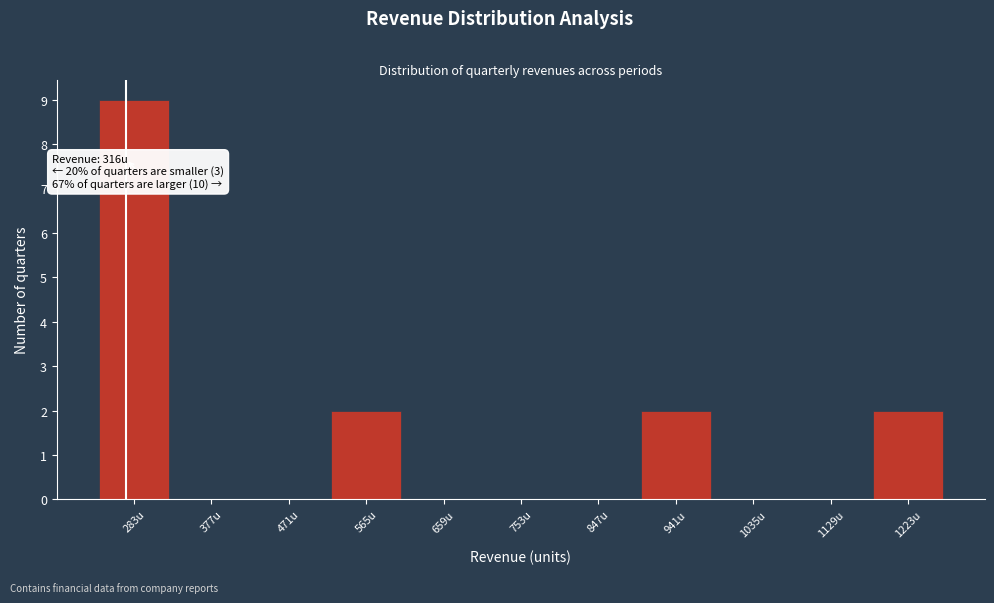

Reading left to right, transcribe all the data shown in this chart.

283u=9	377u=0	471u=0	565u=2	659u=0	753u=0	847u=0	941u=2	1035u=0	1129u=0	1223u=2